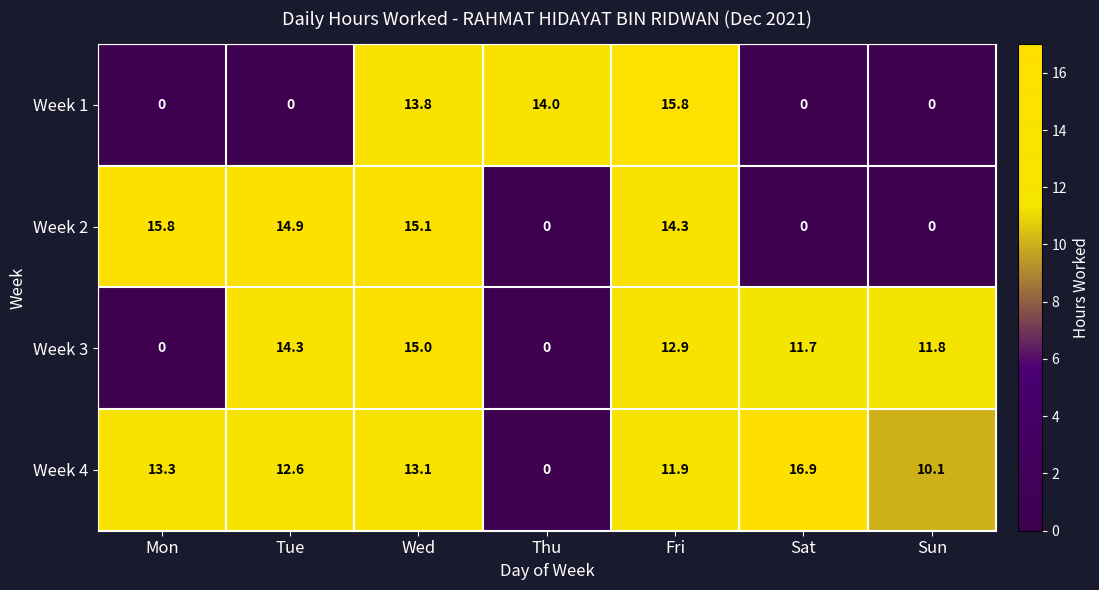

Reading right to left, transcribe all the data shown in this chart.

Week 1: Sun=0.0	Sat=0.0	Fri=15.8	Thu=14.0	Wed=13.8	Tue=0.0	Mon=0.0
Week 2: Sun=0.0	Sat=0.0	Fri=14.3	Thu=0.0	Wed=15.1	Tue=14.9	Mon=15.8
Week 3: Sun=11.8	Sat=11.7	Fri=12.9	Thu=0.0	Wed=15.0	Tue=14.3	Mon=0.0
Week 4: Sun=10.1	Sat=16.9	Fri=11.9	Thu=0.0	Wed=13.1	Tue=12.6	Mon=13.3